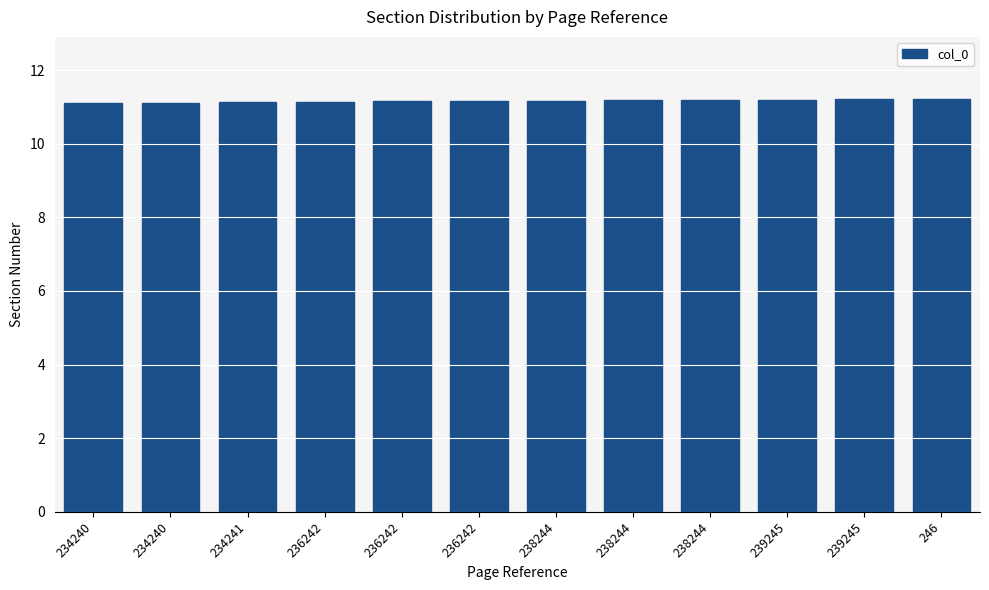

How many bars are there in total?

12